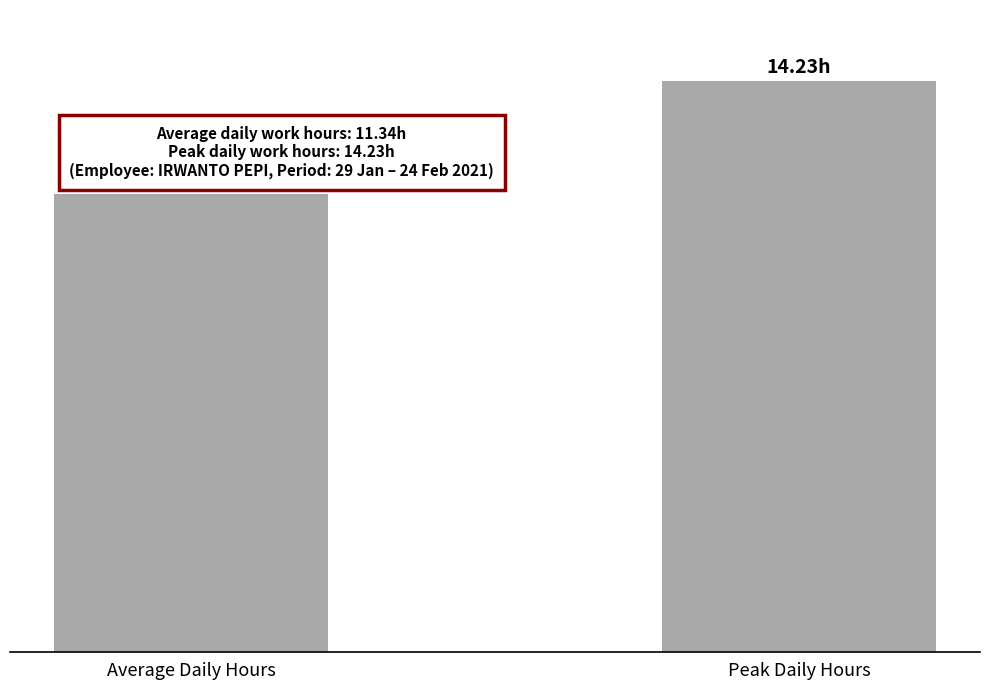

The value at Average Daily Hours is 11.4. True or false?

True